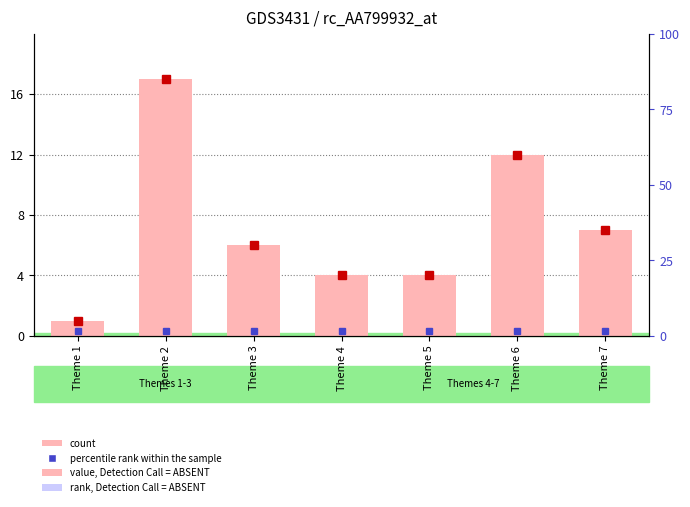

Reading left to right, what are all the values shown in this chart?

Theme 1=1	Theme 2=17	Theme 3=6	Theme 4=4	Theme 5=4	Theme 6=12	Theme 7=7